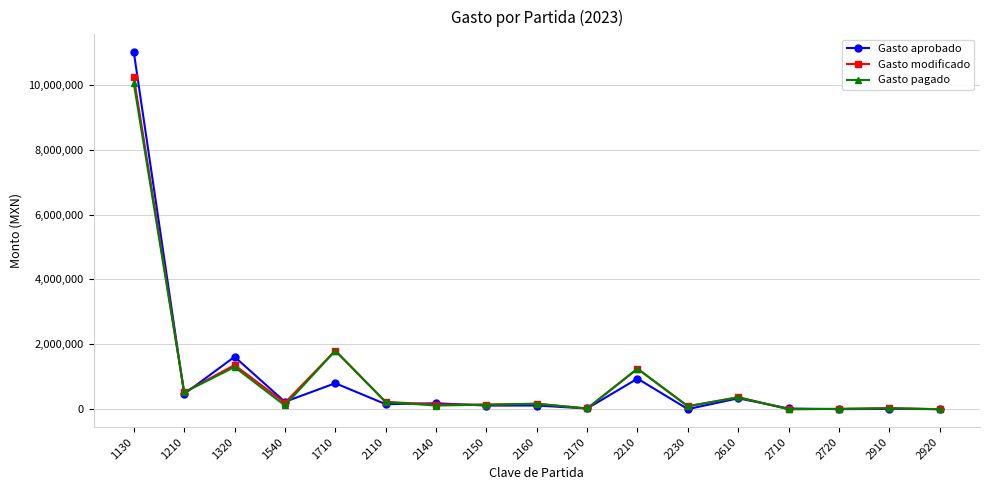

Which series changed the most between 2210 and 2230?

Gasto pagado